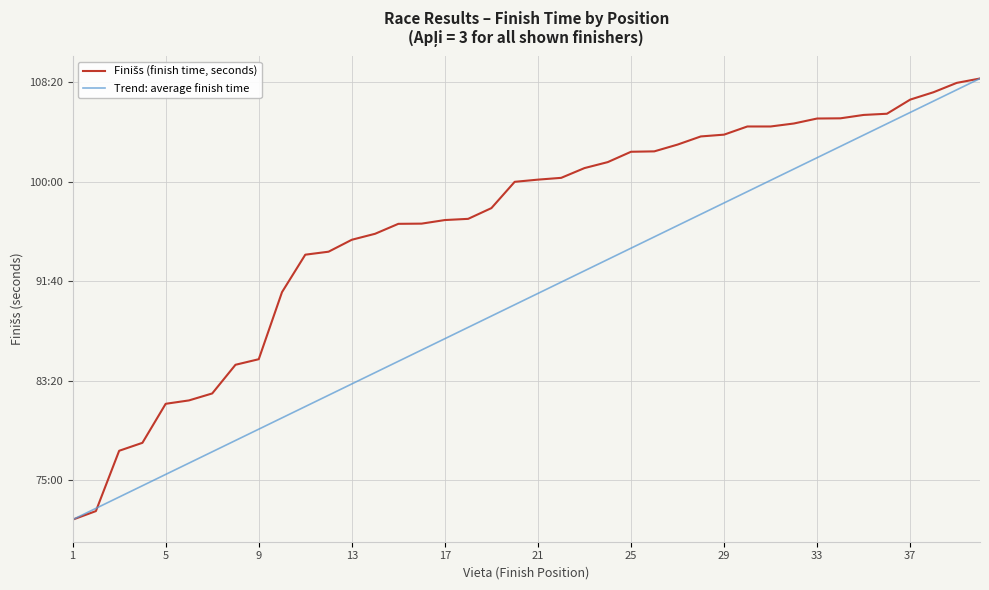

Does the chart have visible grid lines?

Yes